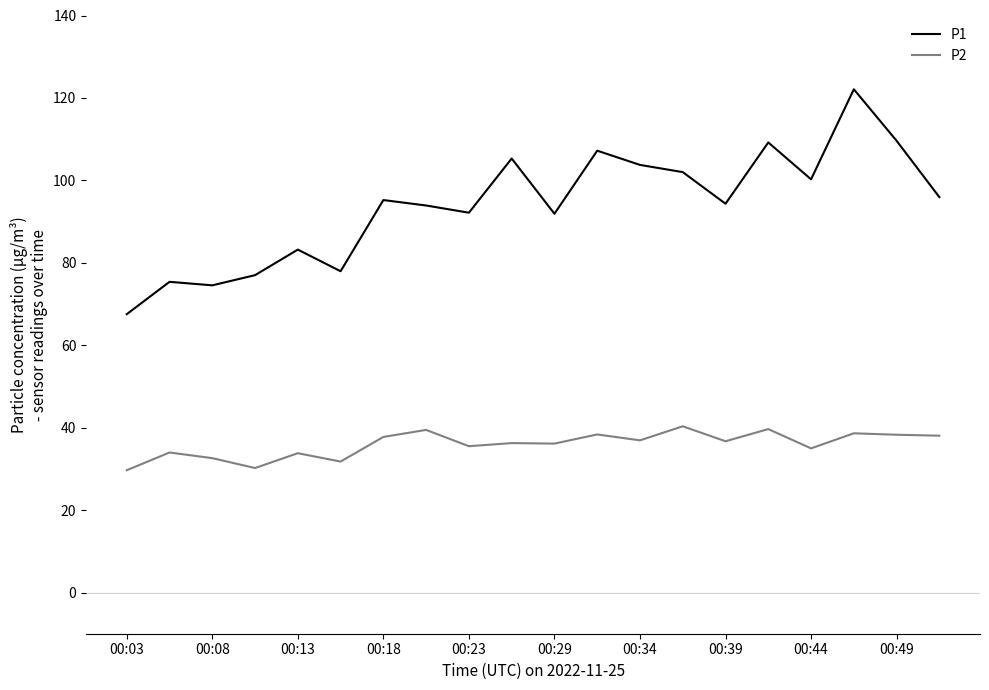

List the series in order of their overall mean, lowest first.

P2, P1